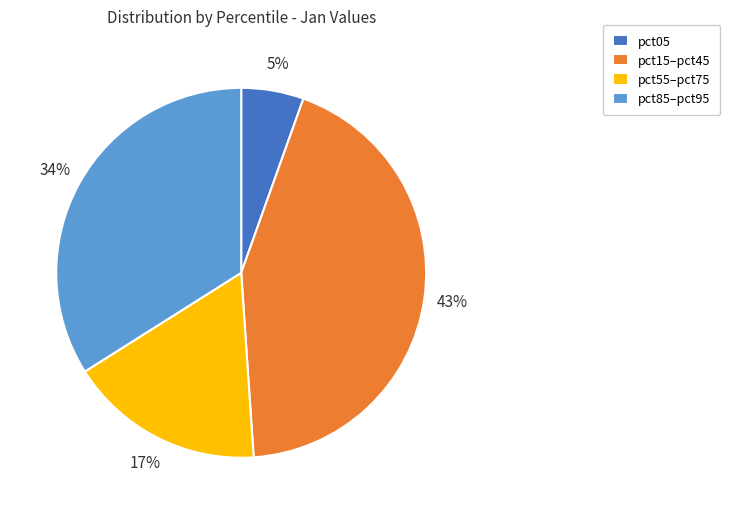

How many segments does this pie chart have?

4